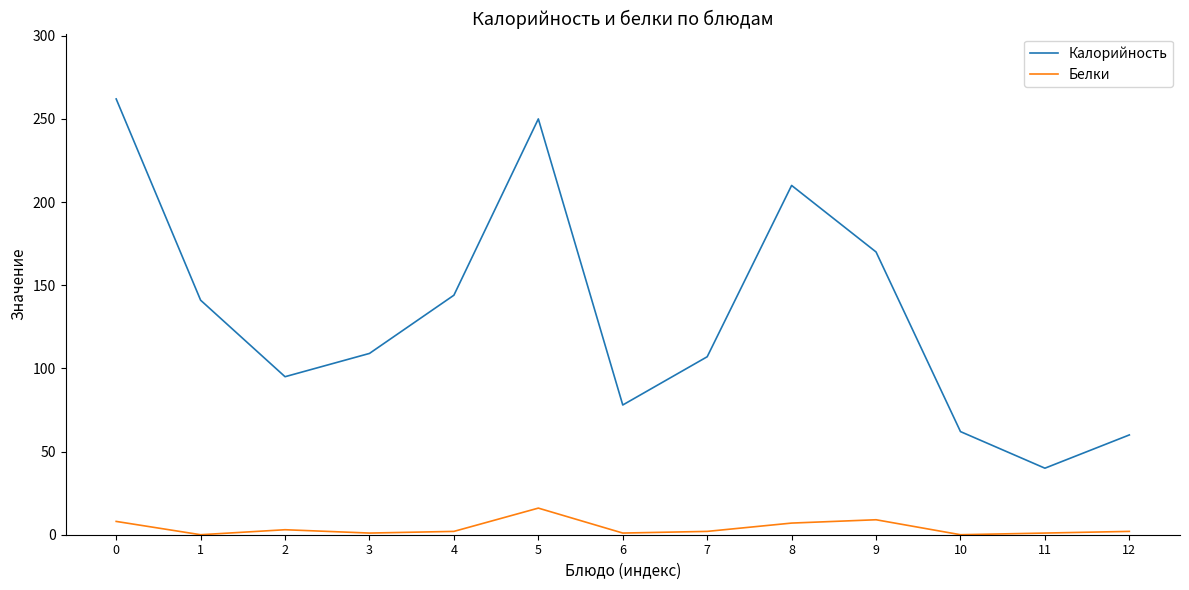

List the series in order of their peak value, lowest first.

Белки, Калорийность